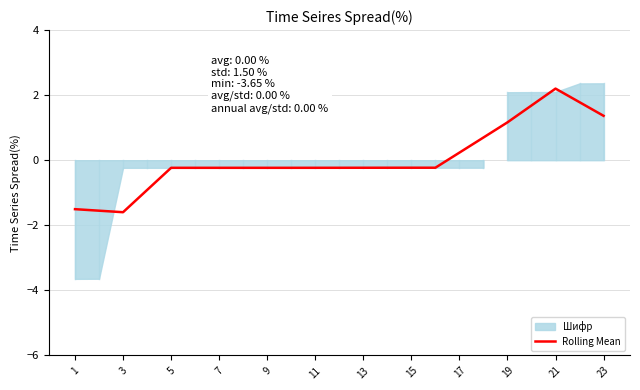

The Rolling Mean series shows -1.6 at 3. True or false?

True